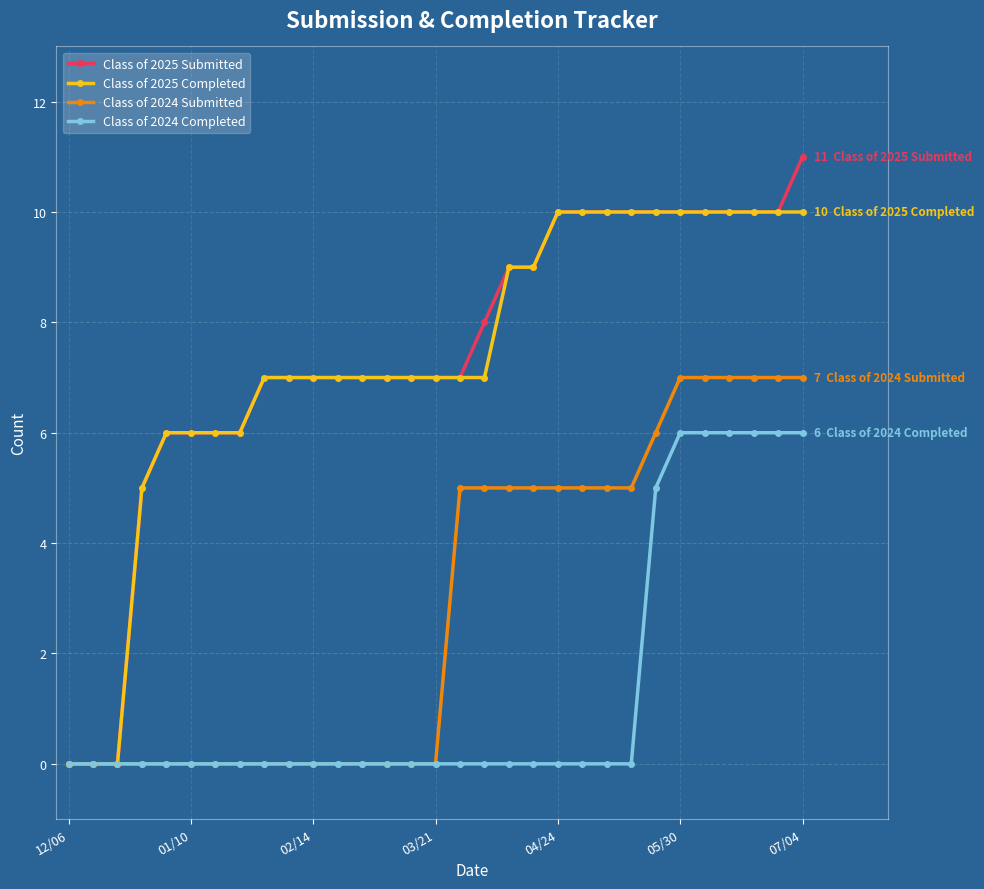

Rank the series by their maximum value, from highest to lowest.

Class of 2025 Submitted, Class of 2025 Completed, Class of 2024 Submitted, Class of 2024 Completed